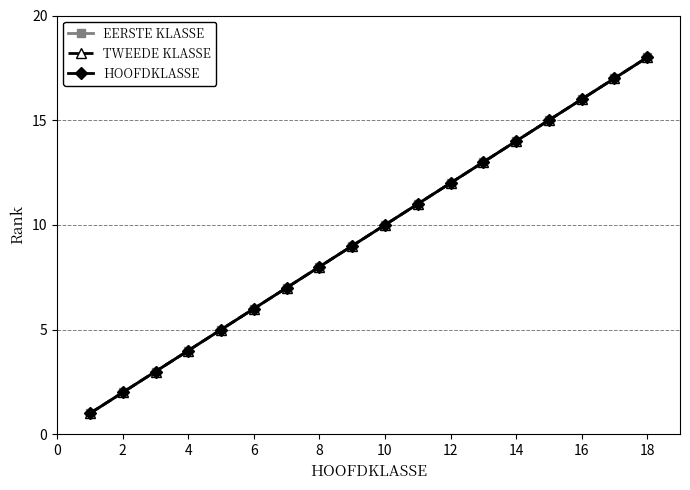

How many lines are shown in the chart?

3